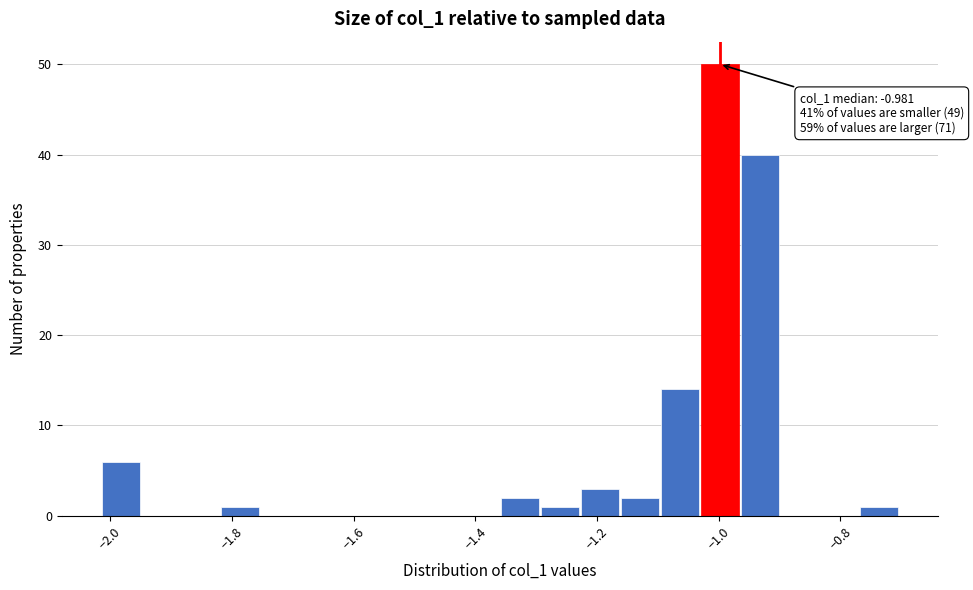

Read against the x-axis, roughly where is the centre of the tallest bar?

-1.00